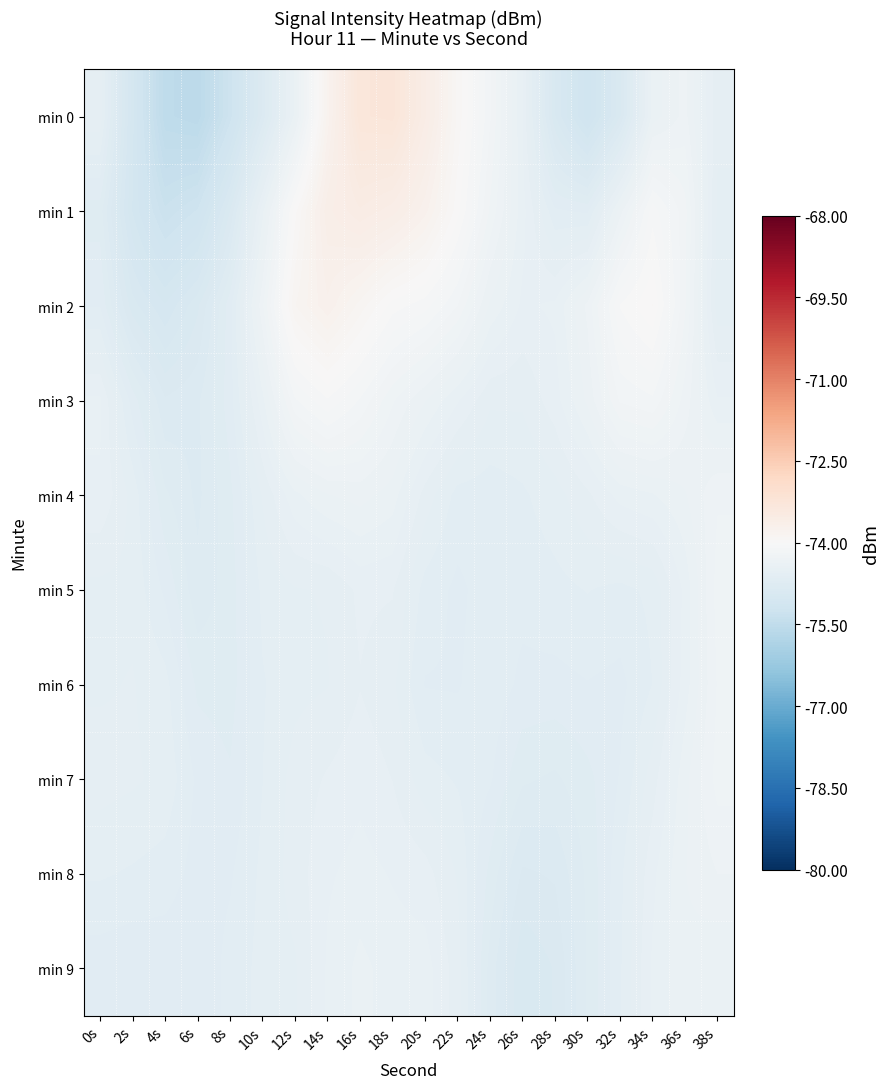

Which series has the largest range (max minus min)?

min 0